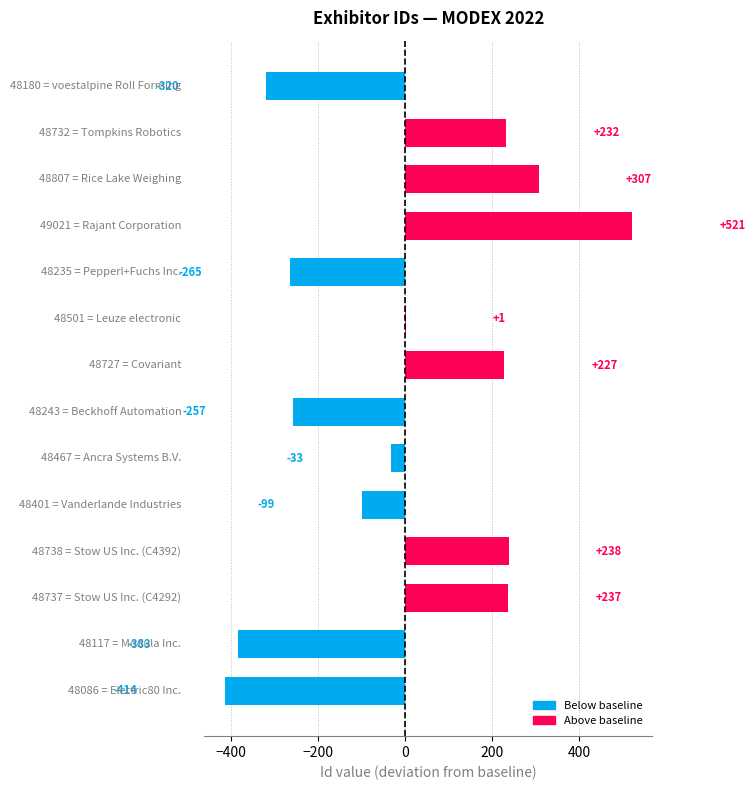

What is the sum of all values?

-8